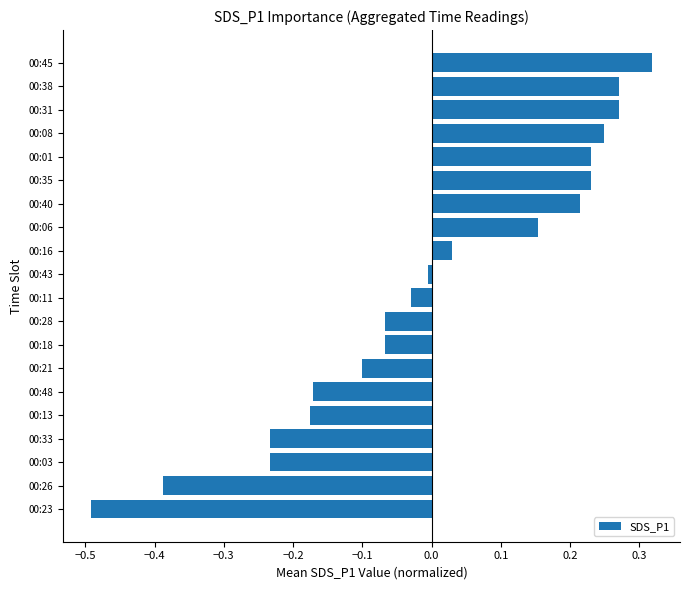

What is the change in value from 00:35 to 00:45?

+0.1